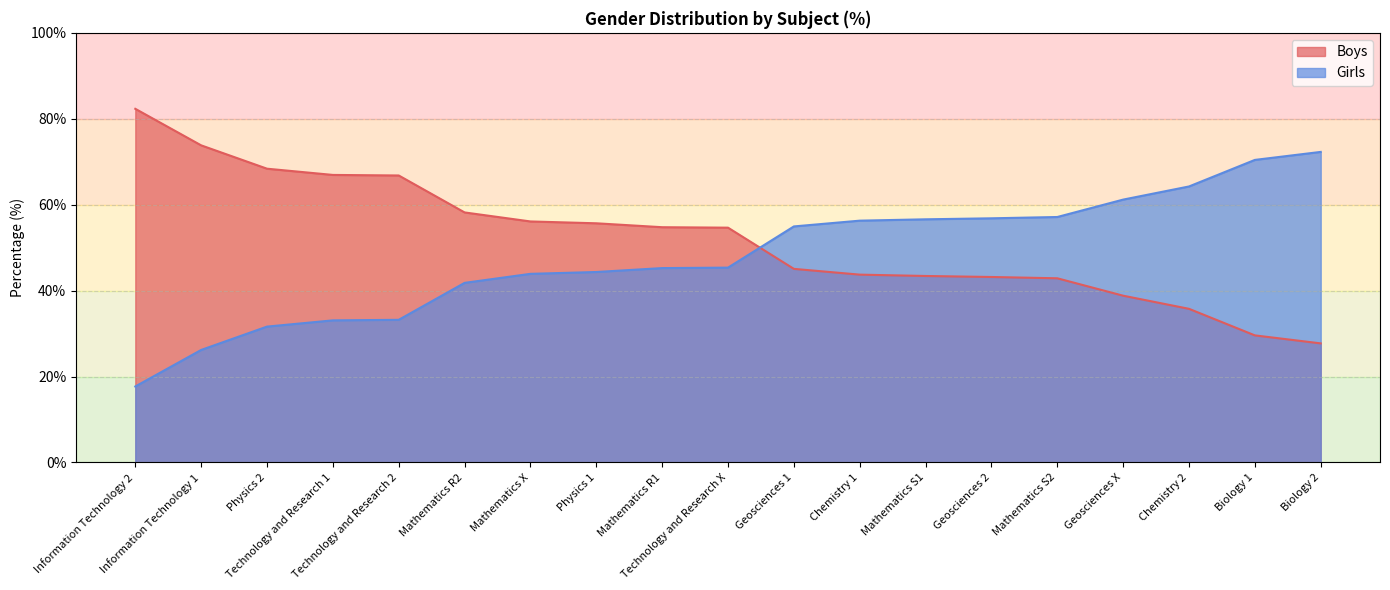

What is the total value across all series at Chemistry 2?

100.0